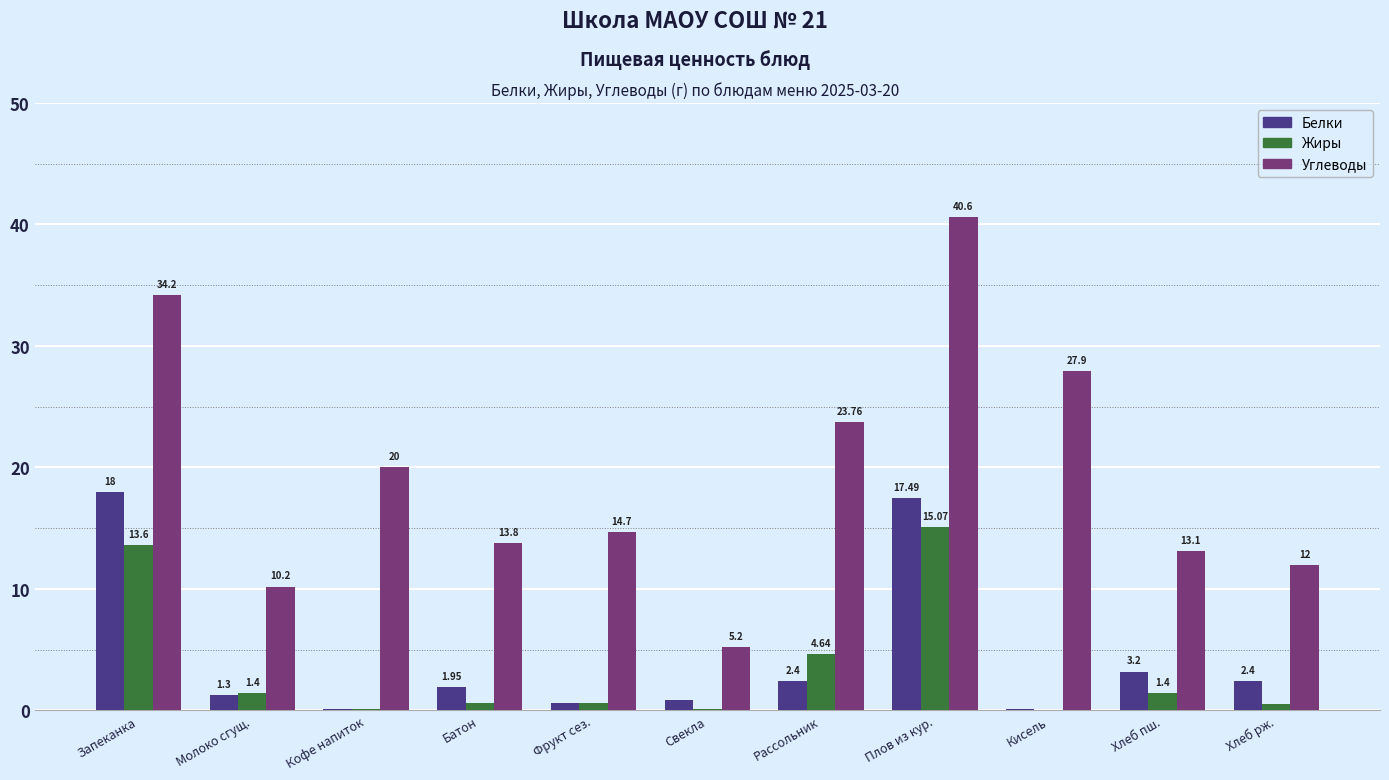

Is the value of Белки at Плов из кур. greater than the value of Углеводы at Хлеб пш.?

Yes